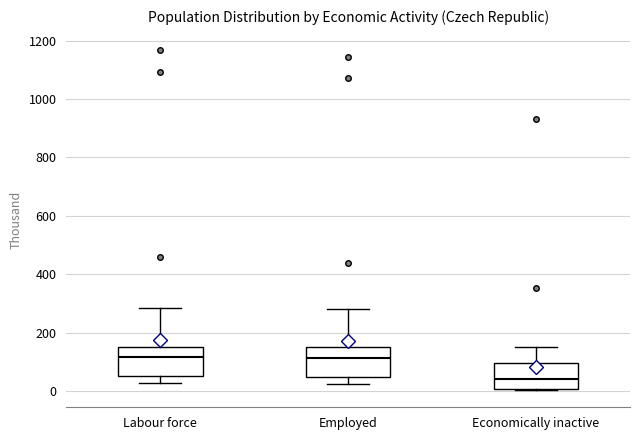

Reading left to right, read every box against the y-axis: the position of its median line, the range the box covers, and the ends of its whiskers. The values are not printed on the chart, so give them approximately, as read against the axis.

Labour force: median 120, box 60 to 160, whiskers 20 to 280
Employed: median 120, box 40 to 160, whiskers 20 to 280
Economically inactive: median 40, box 0 to 100, whiskers 0 to 160